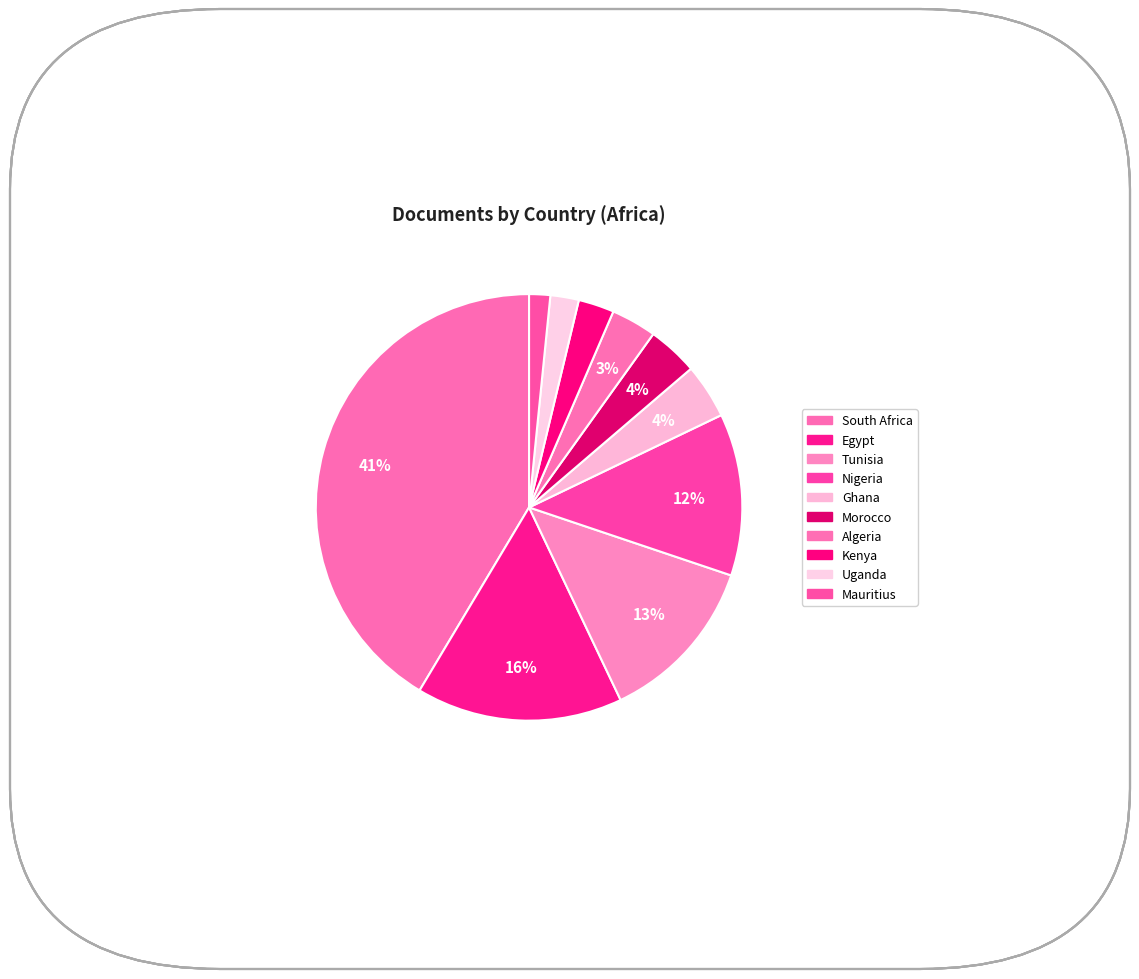

What percentage is the Mauritius slice, to the nearest percent?

2%